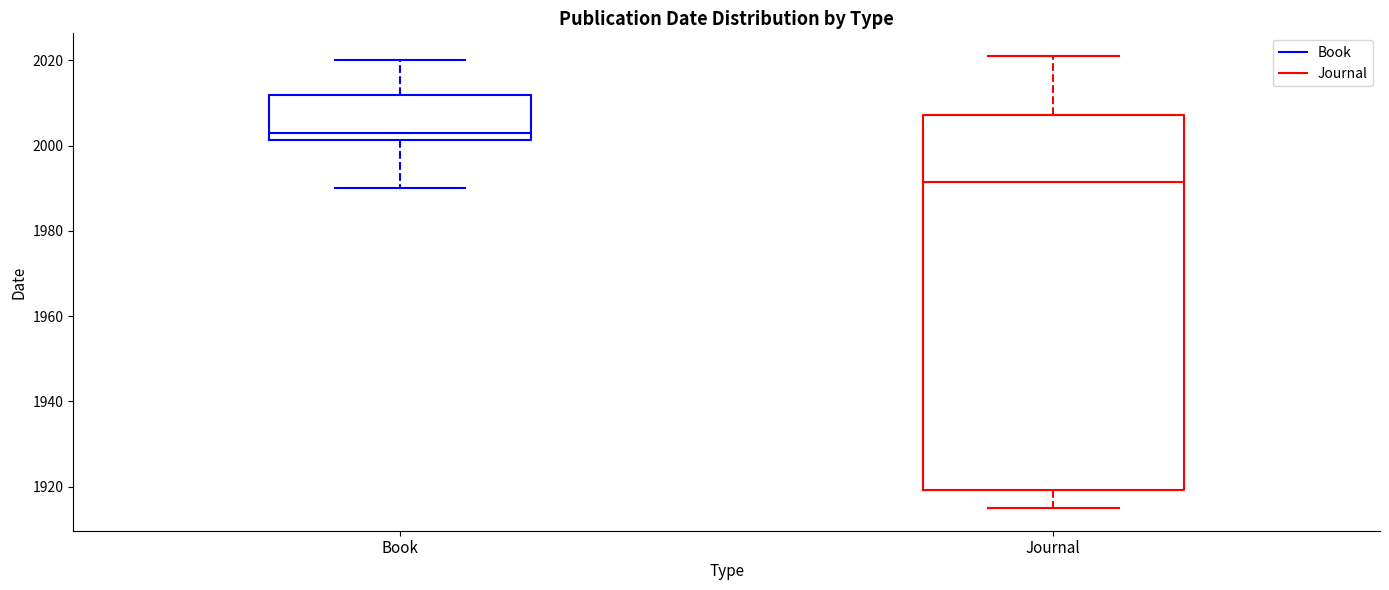

Which box is the tallest, from its lower edge to its upper edge?

Journal